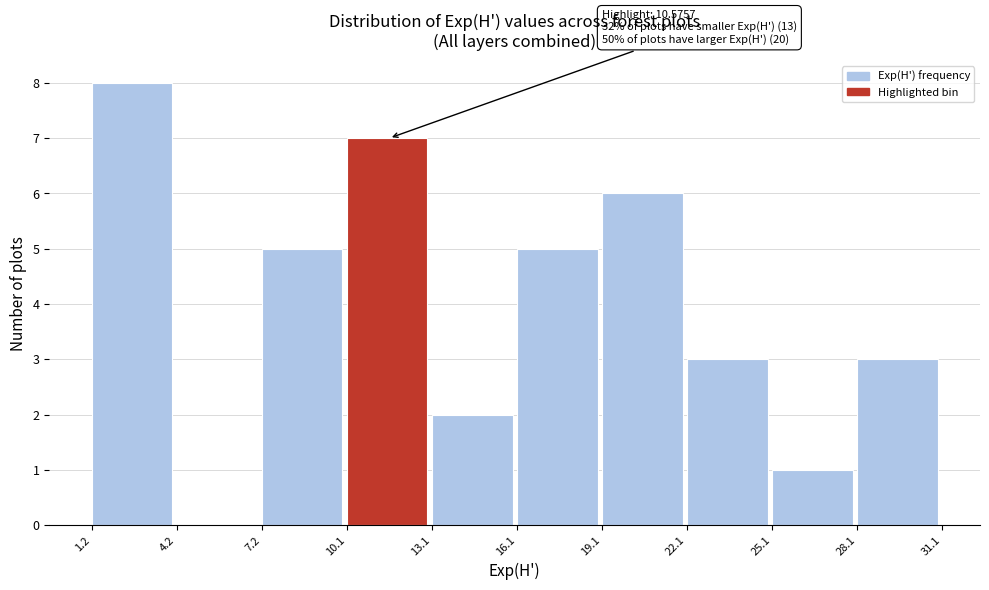

Over which range of the x-axis is the bar tallest?

1.2 to 4.2